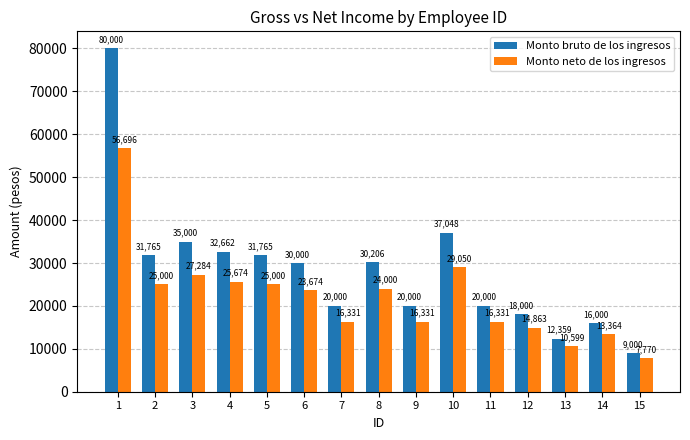

At which label does Monto bruto de los ingresos reach its minimum?

15